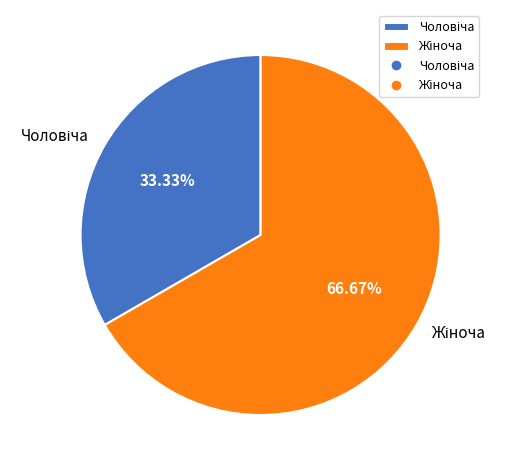

Does any single category account for the majority?

Yes